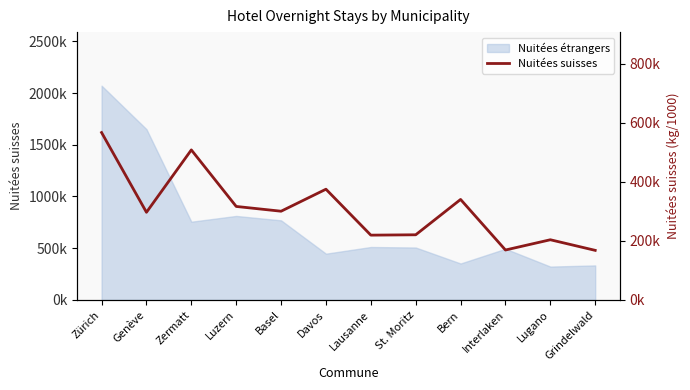

The chart shows a value of 167755 at Grindelwald. True or false?

True